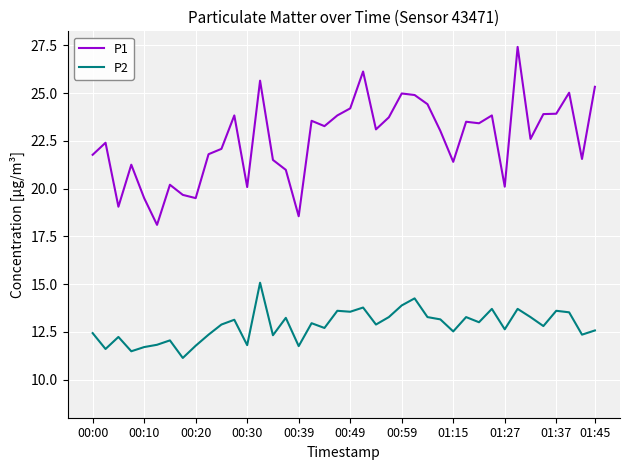

Which series has the largest total across all categories?

P1